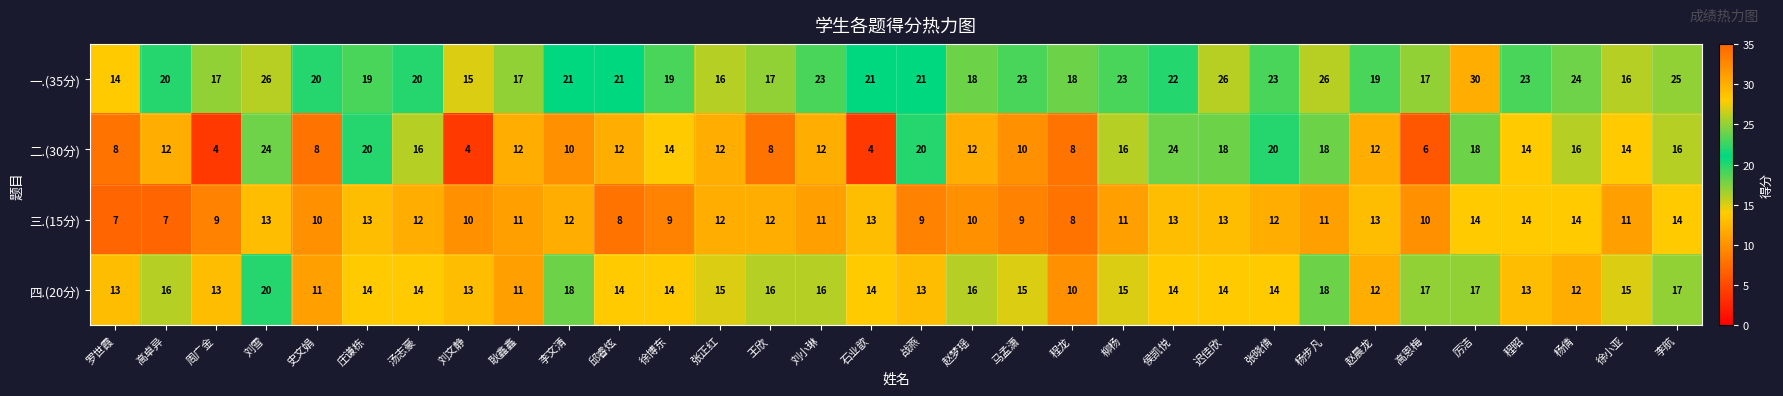

At which label is 一.(35分) closest to 22?

侯凯悦